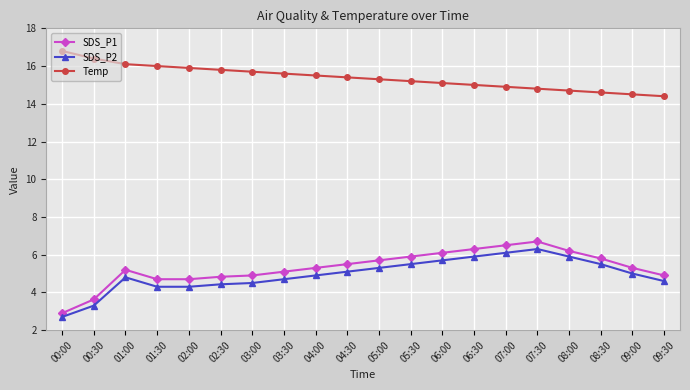

What is the average value of the Temp series?

15.4